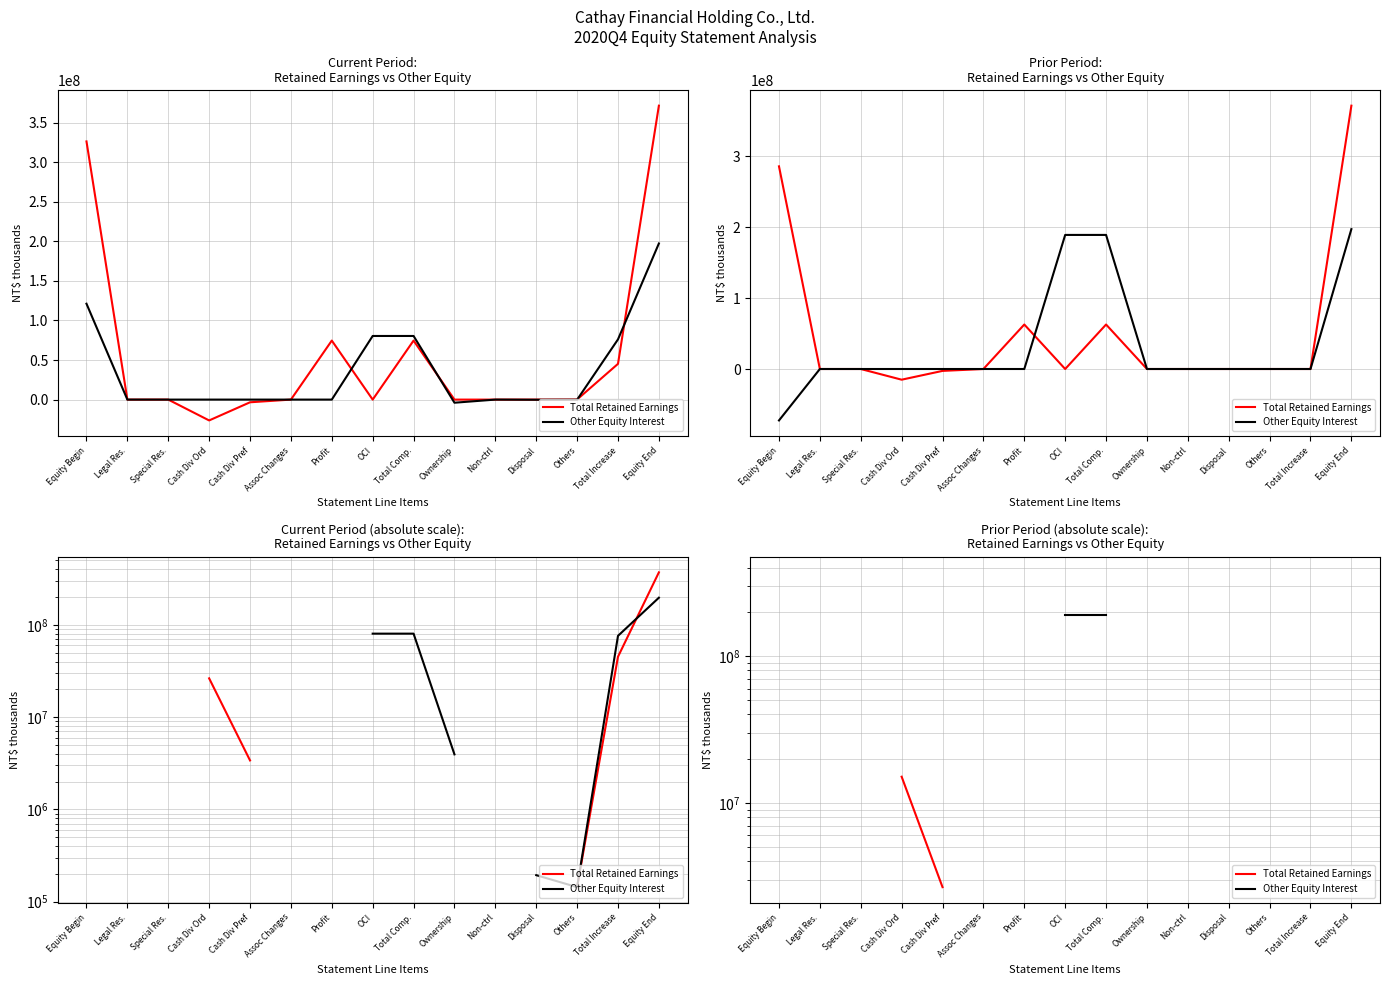

What is the approximate value of Other Equity Interest at OCI?

189134880.0